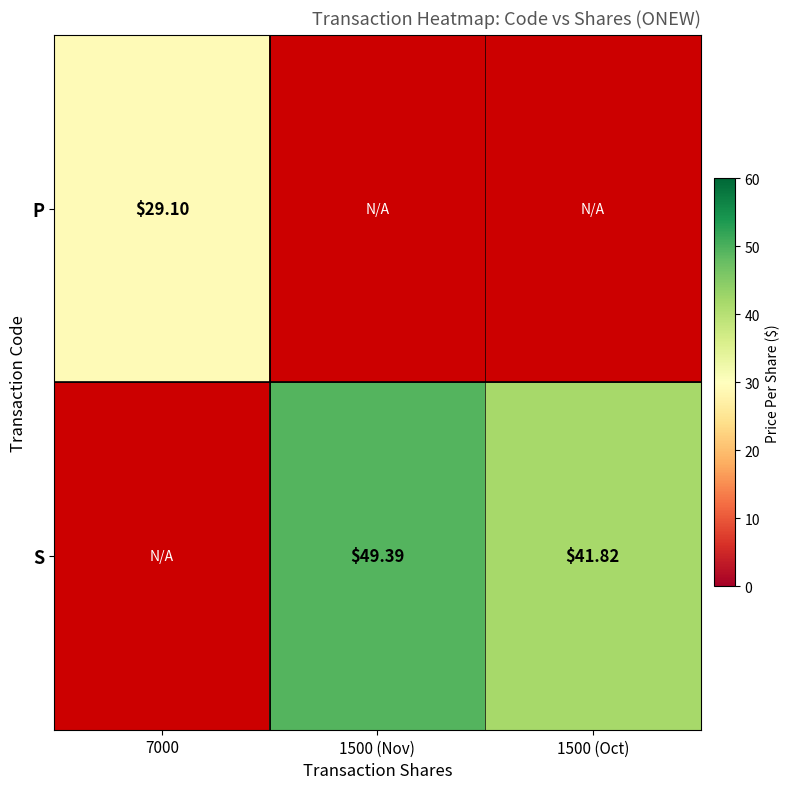

The value of P at 1500 (Nov) is 14.4. True or false?

False